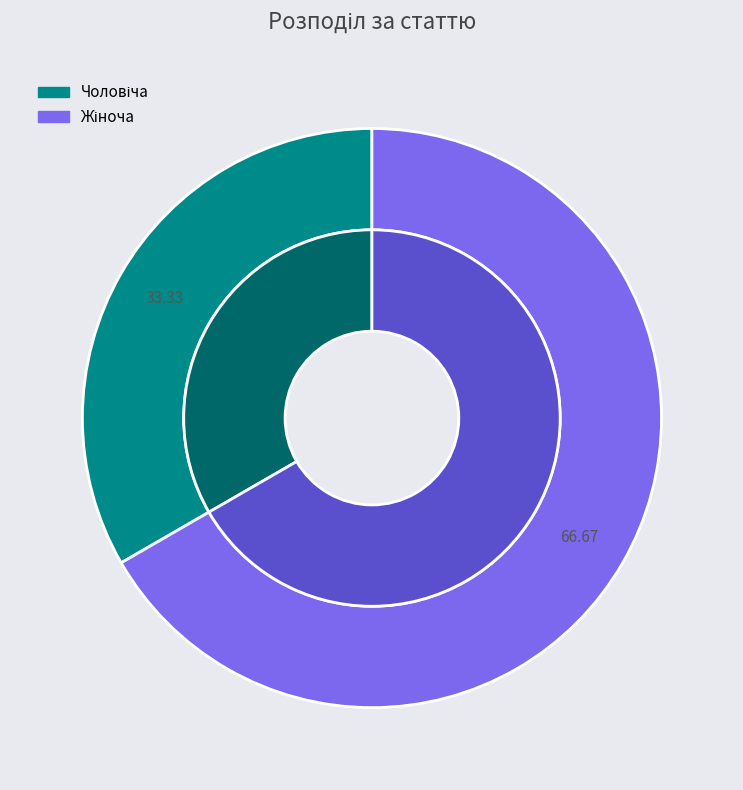

Count the number of slices in the pie.

2